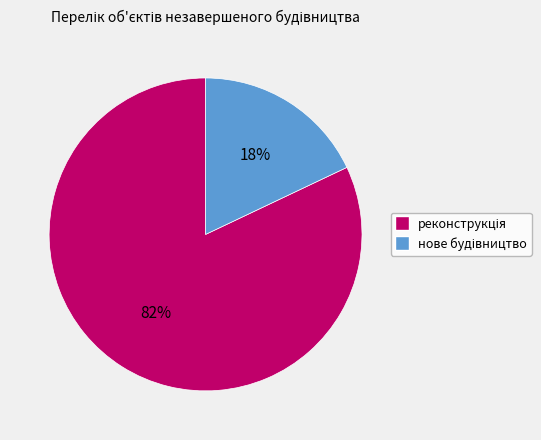

Is there any slice that represents more than half of the pie?

Yes